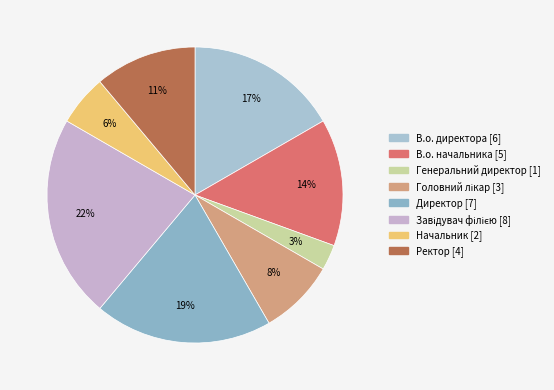

Approximately how many times larger is the value at Начальник compared to Головний лікар?

0.7